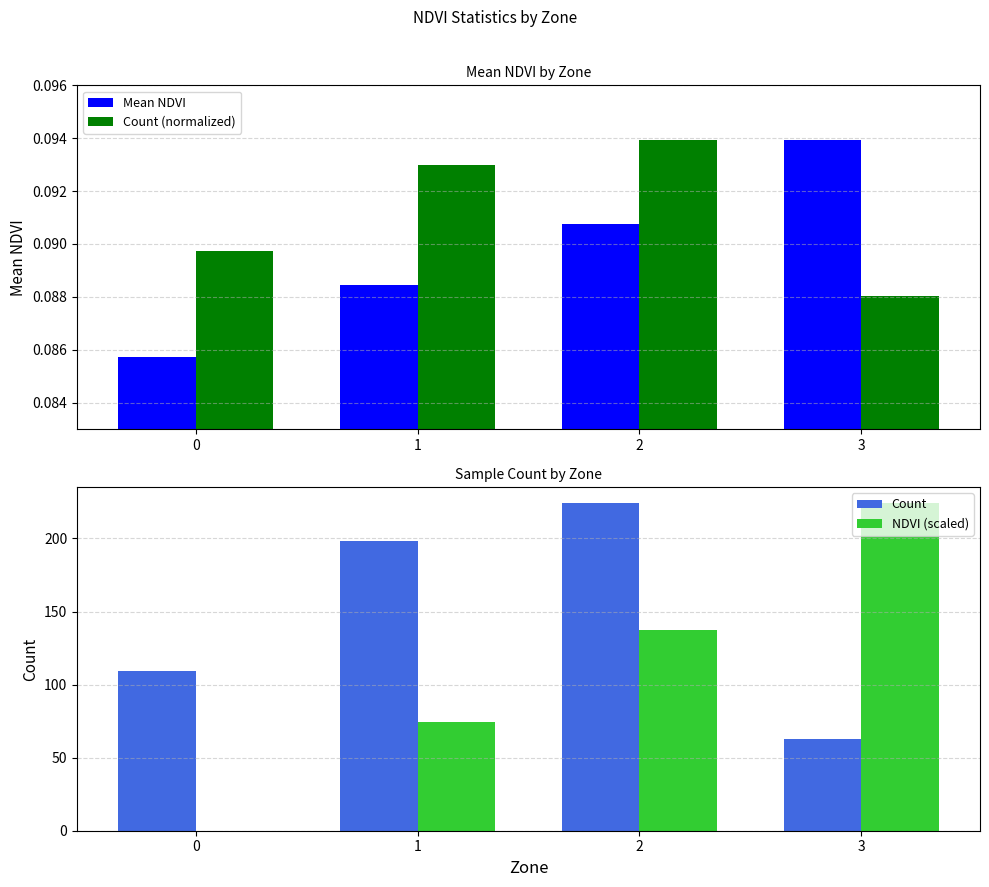

What is the total value across all series at 2?

361.4